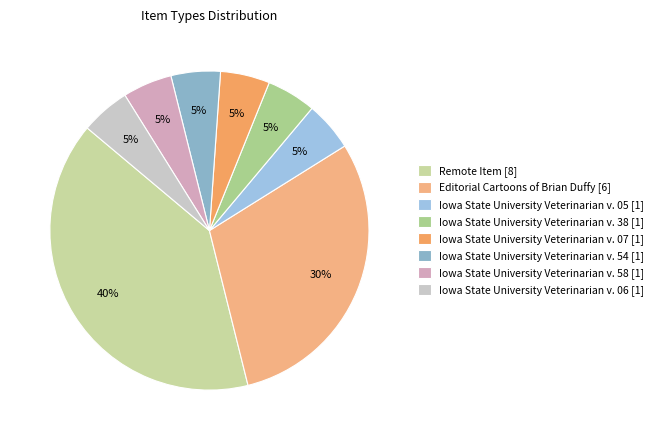

To the nearest percent, what portion does Iowa State University Veterinarian v. 54 represent?

5%